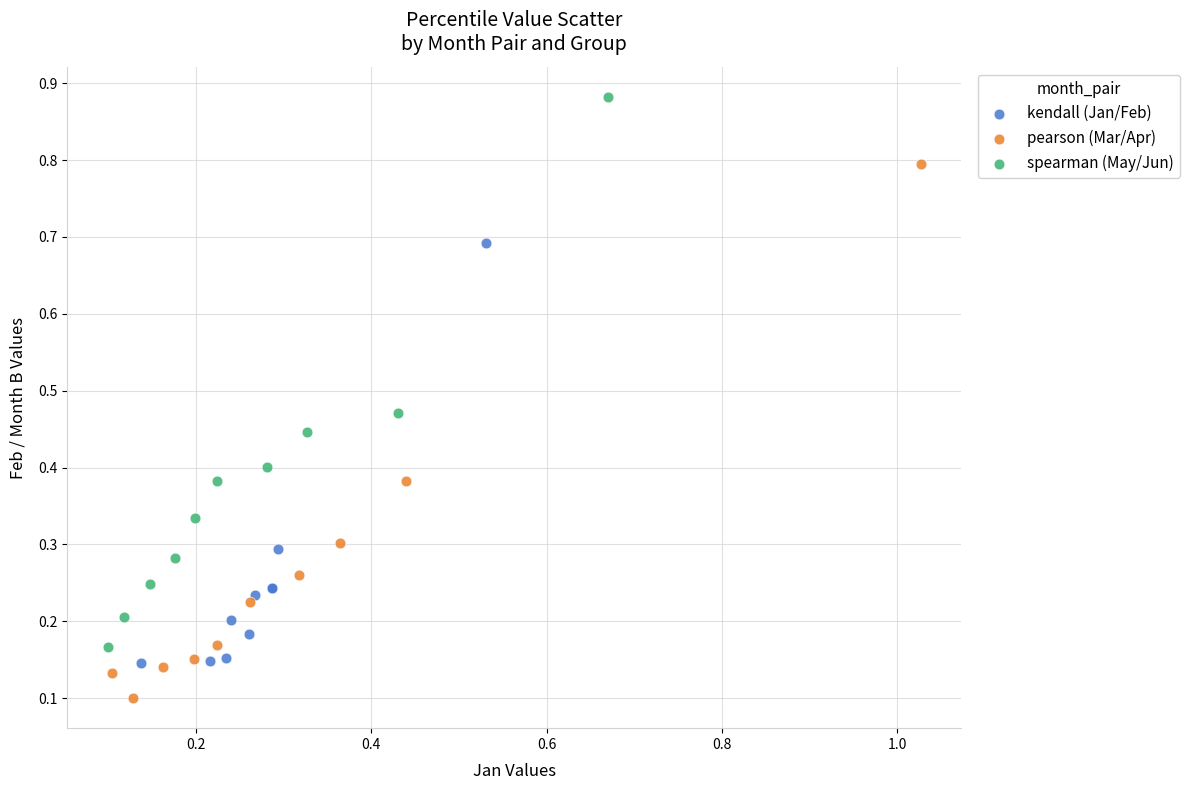

Which series reaches the minimum Y coordinate?

pearson (Mar/Apr)